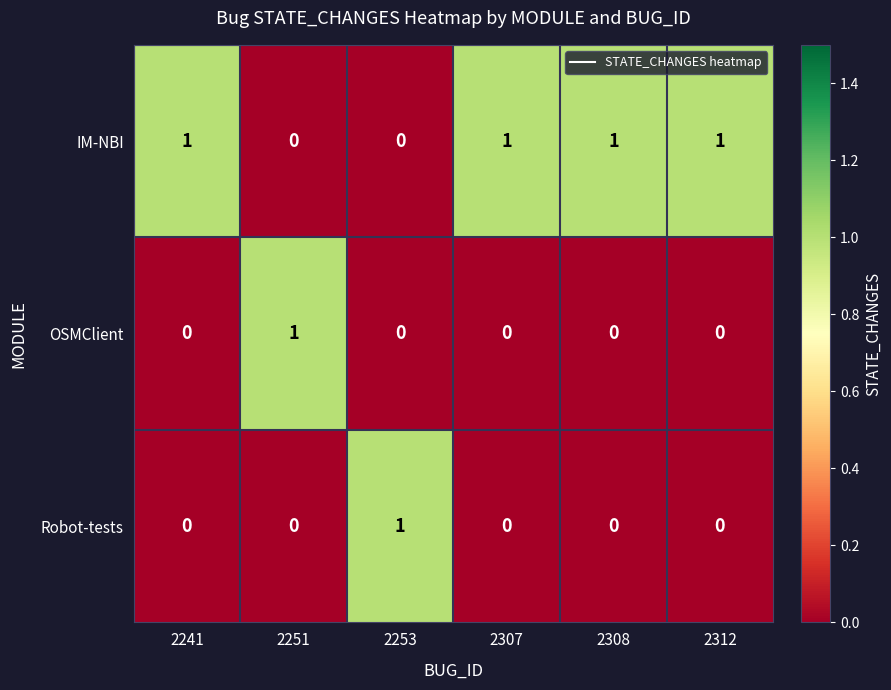

Count the OSMClient values in the range 0 to 1.

6